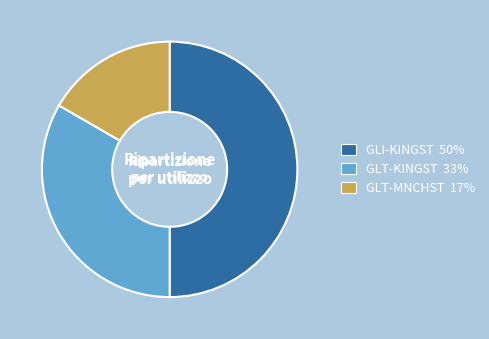

Is the sum of GLI-KINGST and GLT-MNCHST greater than half?

Yes